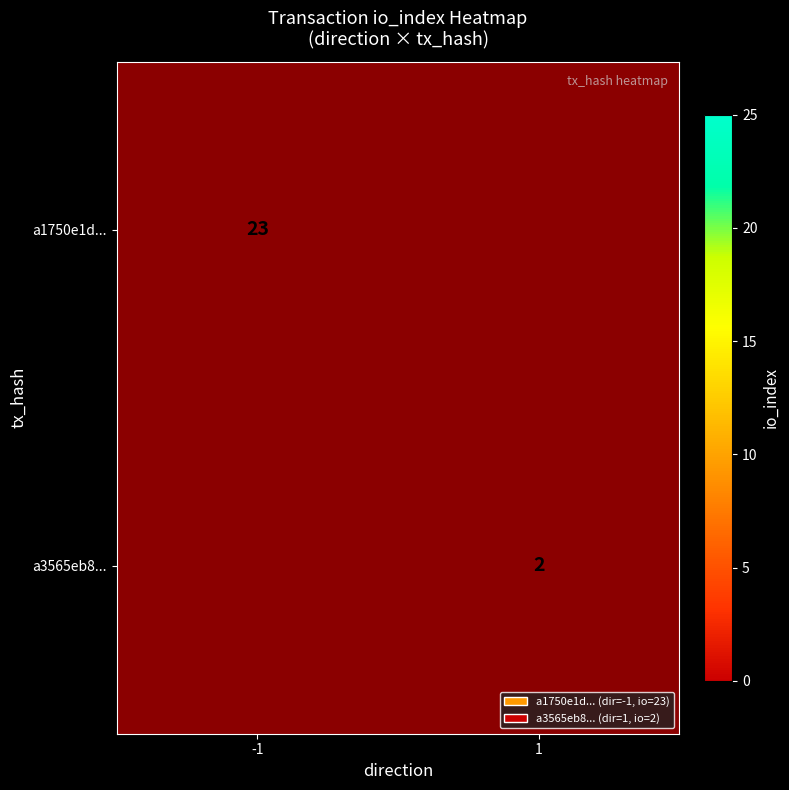

True or false: a1750e1d... has a value of 31 at -1.

False